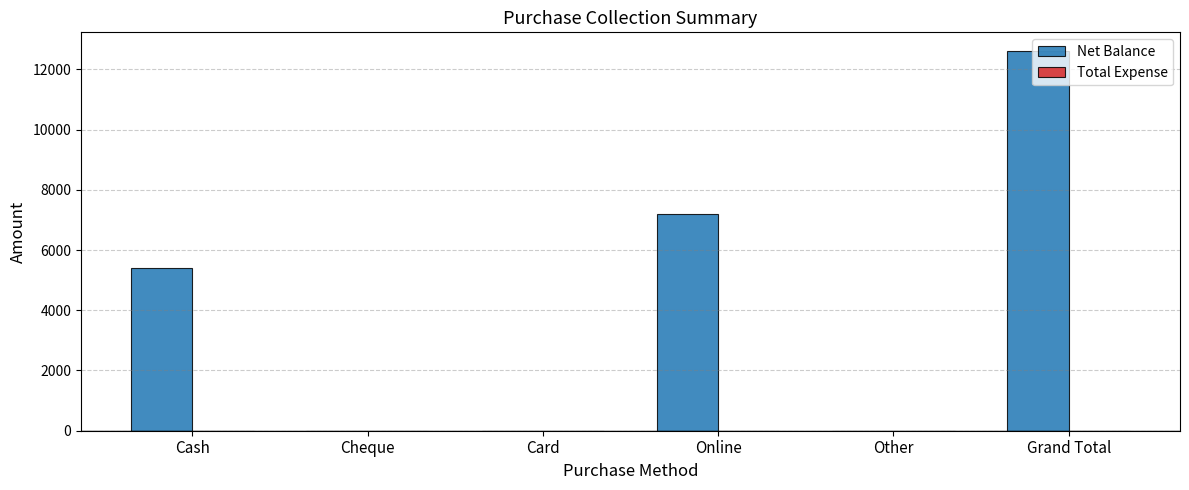

Which label corresponds to the largest value in the chart?

Grand Total